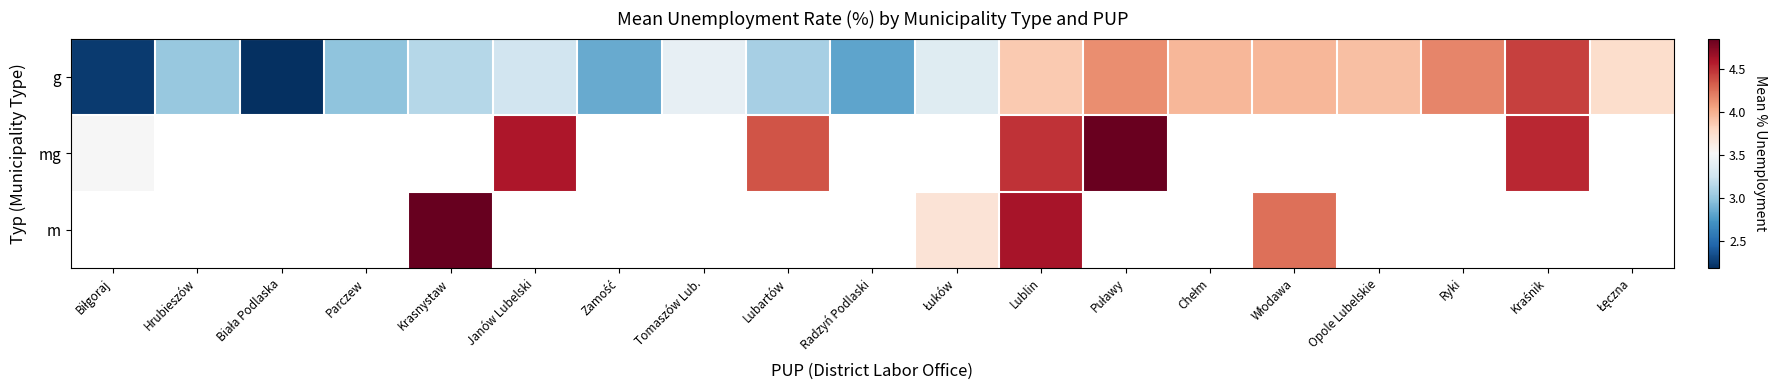

What is the total value across all series at Krasnystaw?

8.0